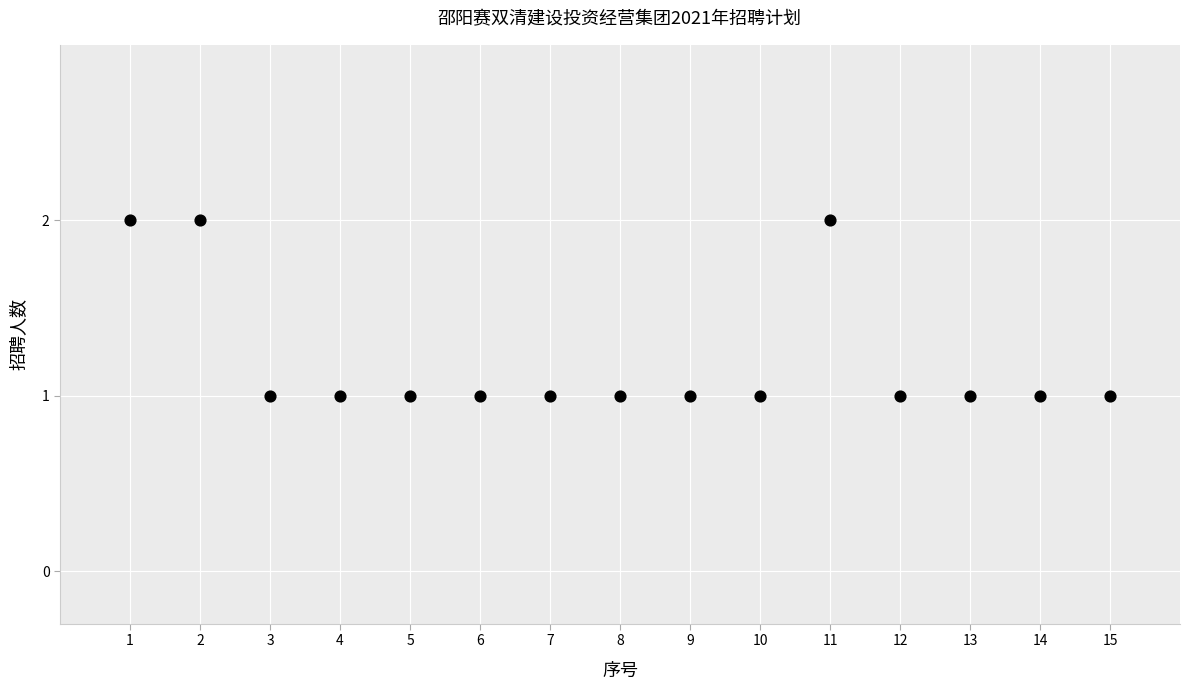

What is the range of X values (max minus min)?

14